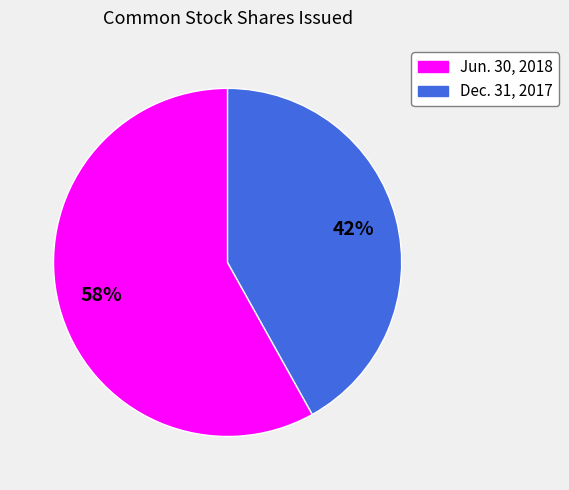

To the nearest percent, what is the difference between the largest and smallest slice percentages?

16%